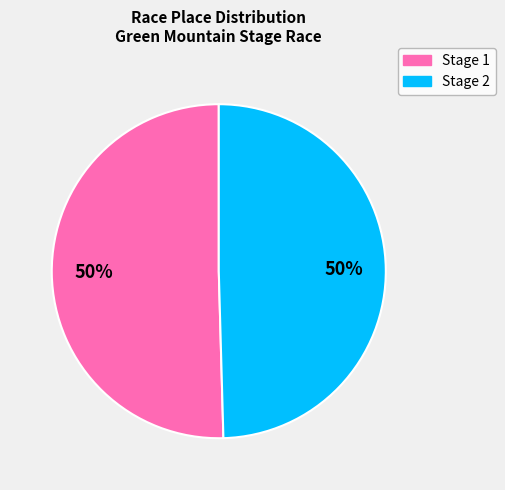

To the nearest percent, what is the average slice percentage?

50%